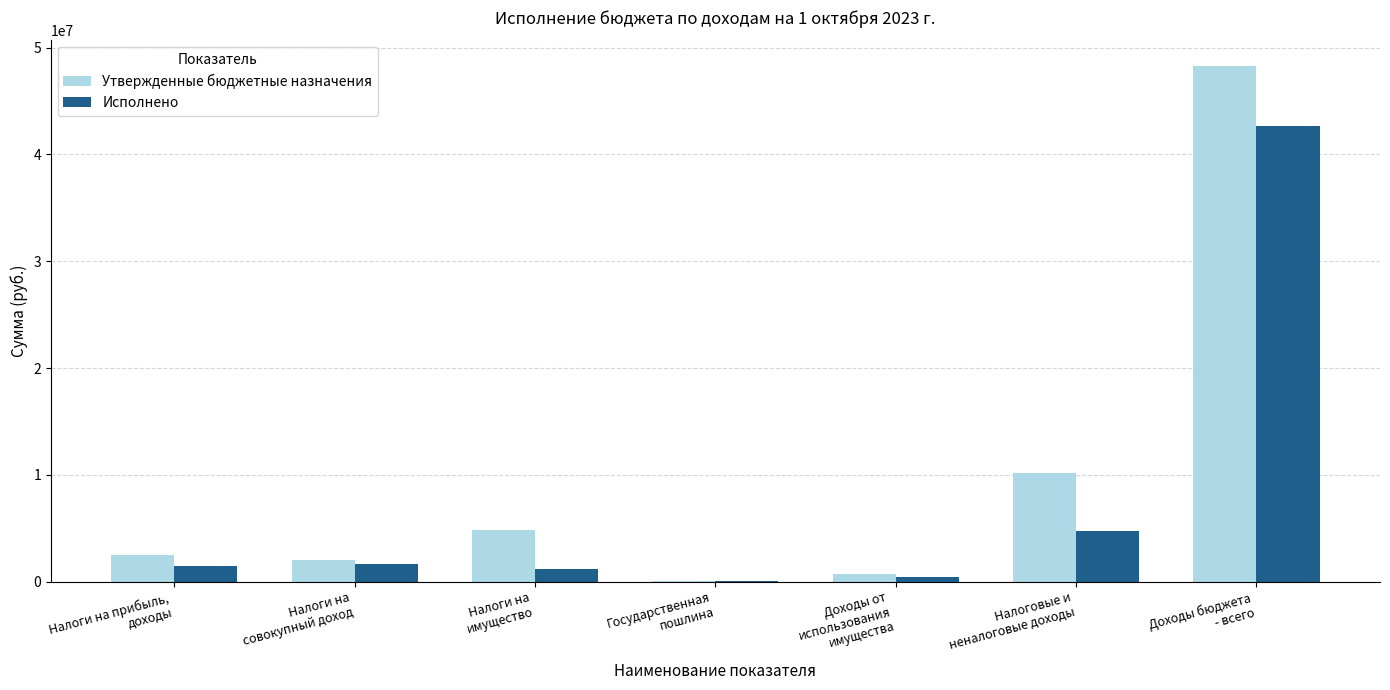

Which series has the largest total across all categories?

Утвержденные бюджетные назначения